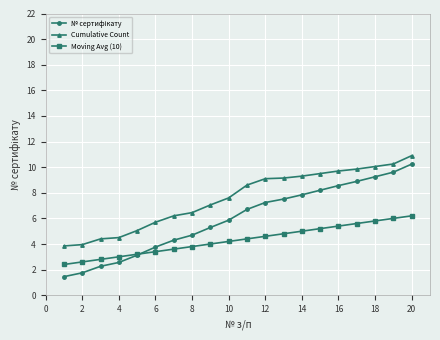

Which series has the largest total across all categories?

Cumulative Count